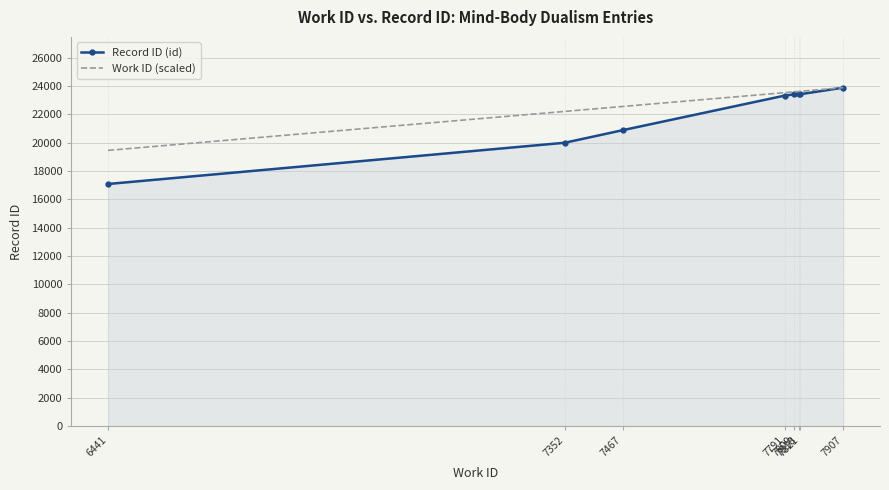

What is the greatest value displayed?

23894.0